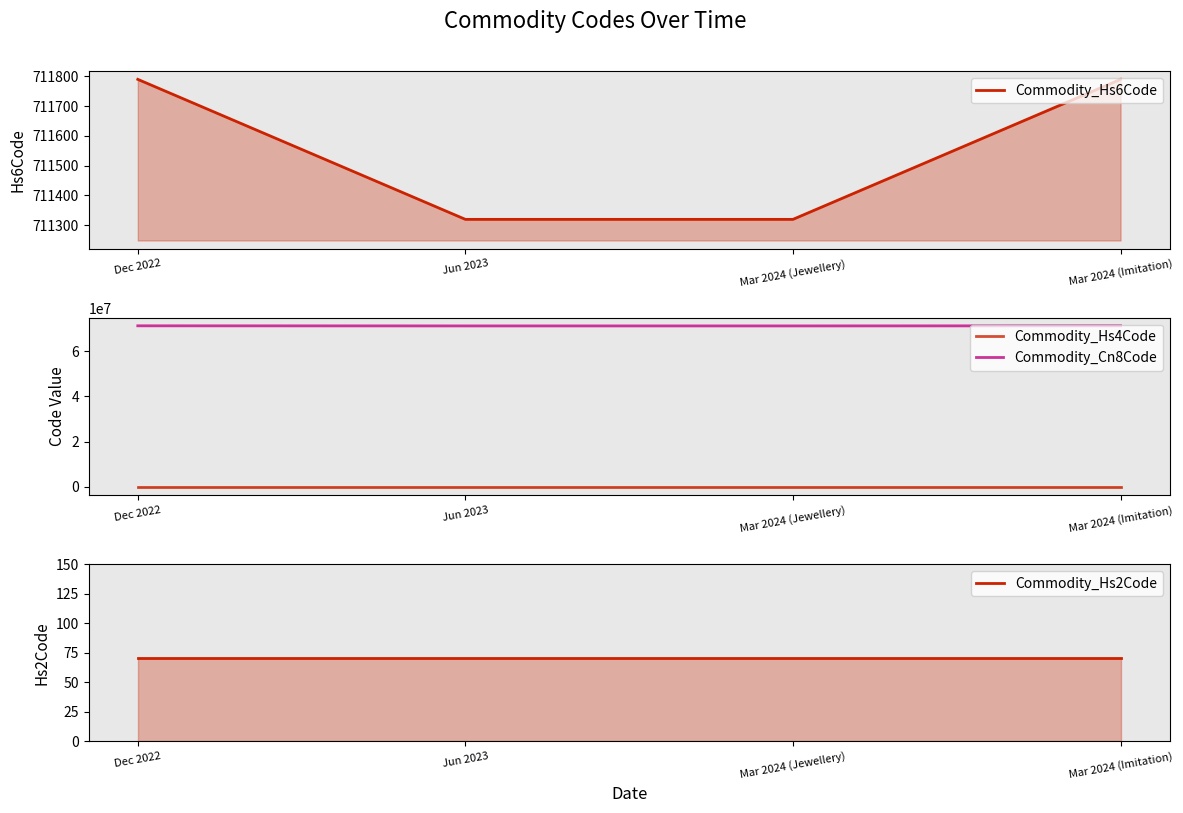

How many distinct data groups are displayed?

4